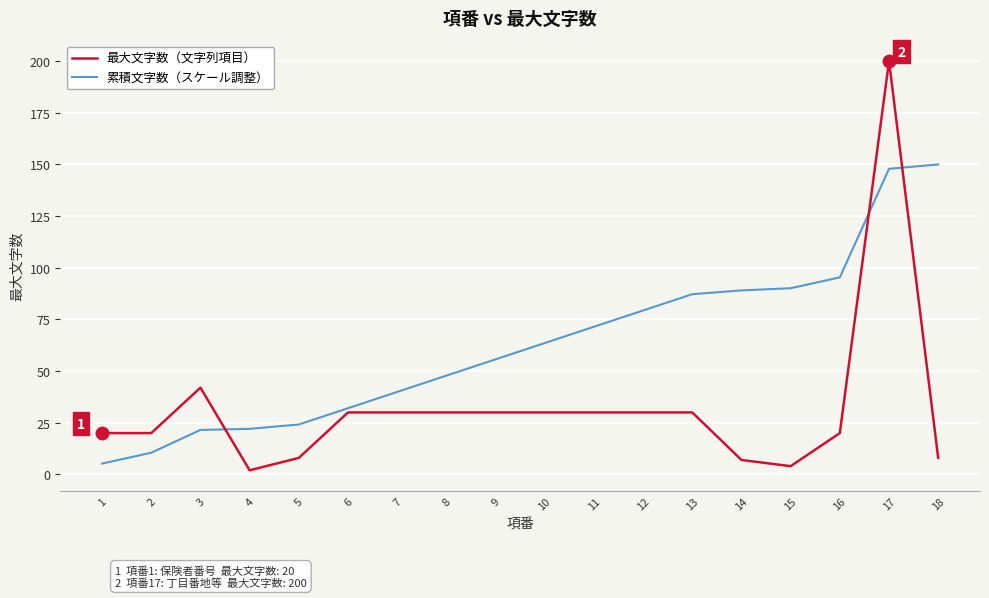

At which category is the sum across all series the highest?

17